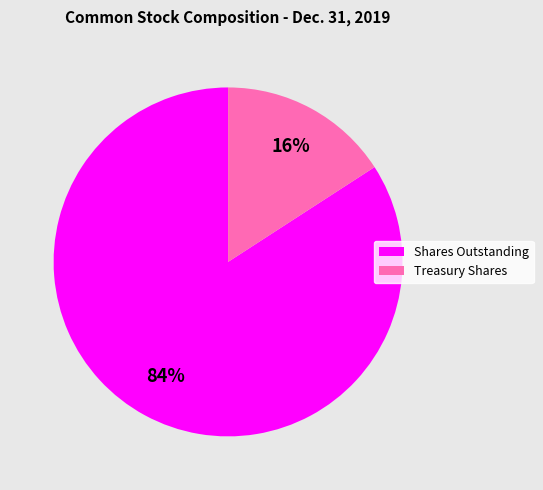

To the nearest percent, what portion does Shares Outstanding represent?

84%